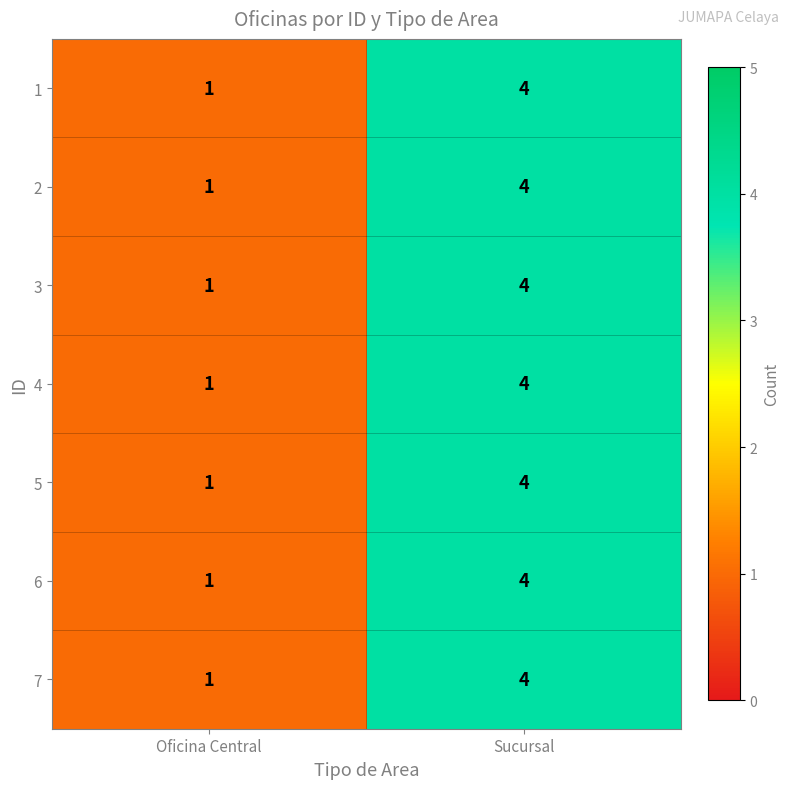

Reading left to right, what are all the values shown in this chart?

1: 1	4
2: 1	4
3: 1	4
4: 1	4
5: 1	4
6: 1	4
7: 1	4